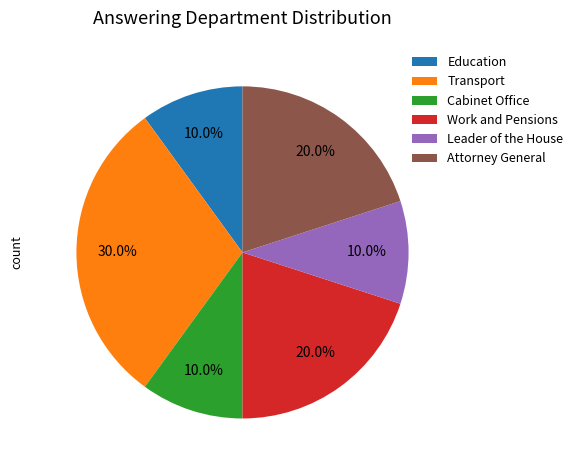

What percentage is NOT represented by Work and Pensions?

80.0%